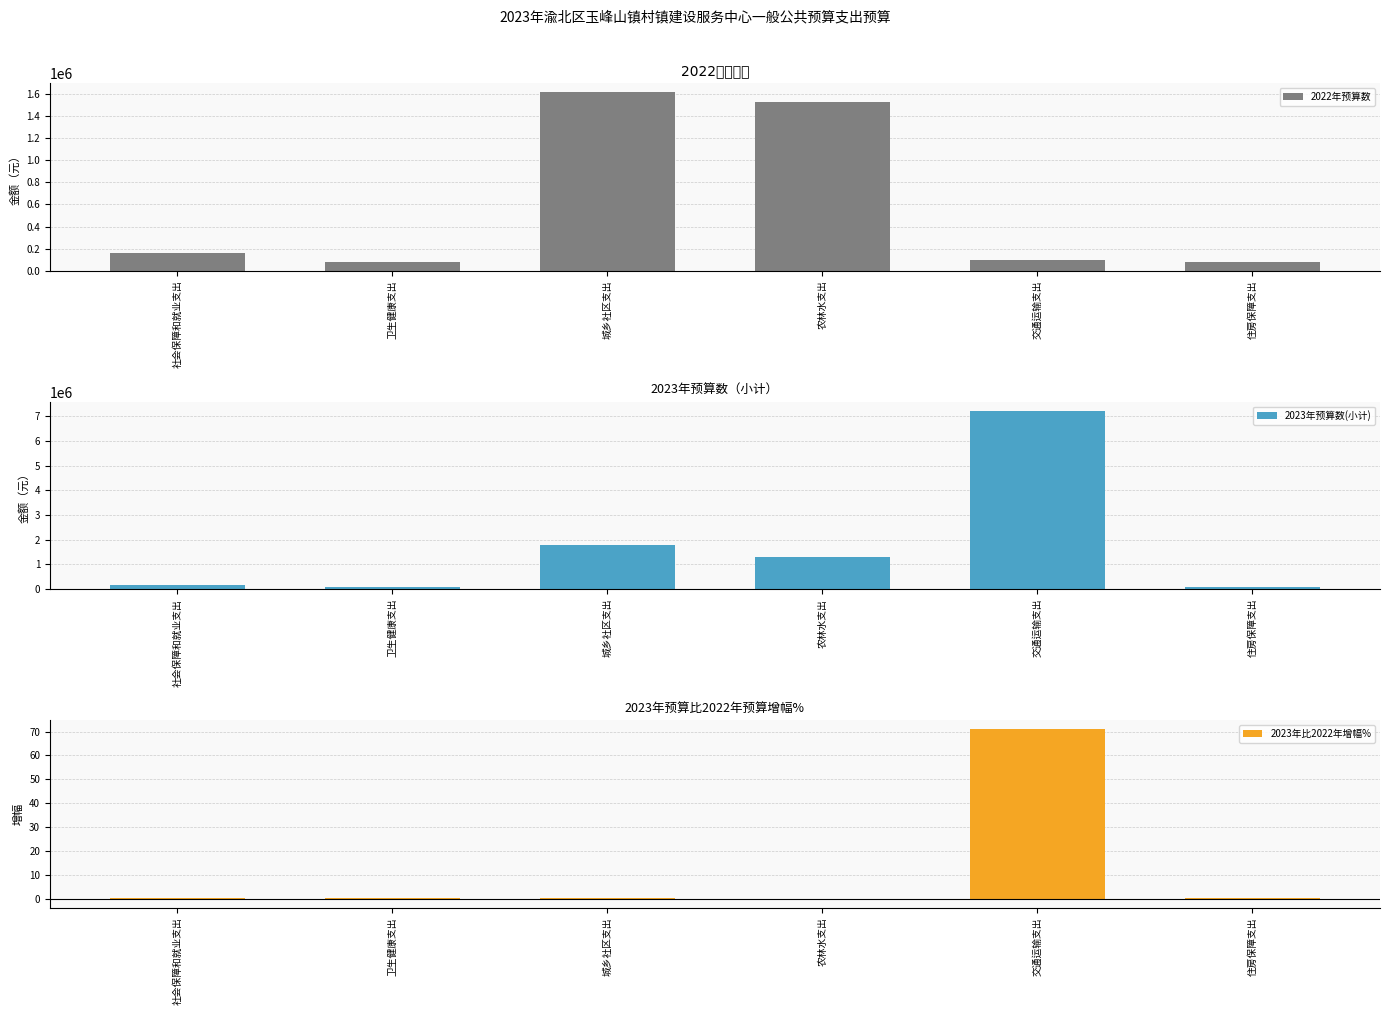

Reading left to right, what are all the values shown in this chart?

2022年预算数: 164067.8	81161.6	1612684.8	1529079.0	100000.0	82033.9
2023年预算数(小计): 186373.4	90455.6	1803825.5	1311080.0	7230064.6	93186.7
2023年比2022年增幅%: 0.1	0.1	0.1	-0.1	71.3	0.1